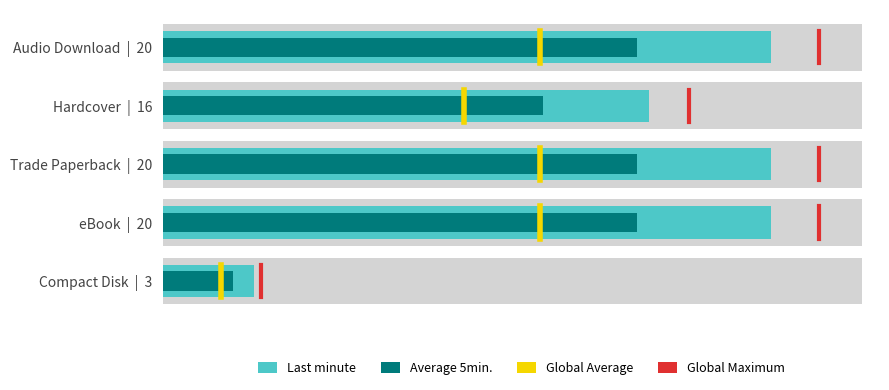

True or false: Global Maximum has a value of 0.5 at 5.

False